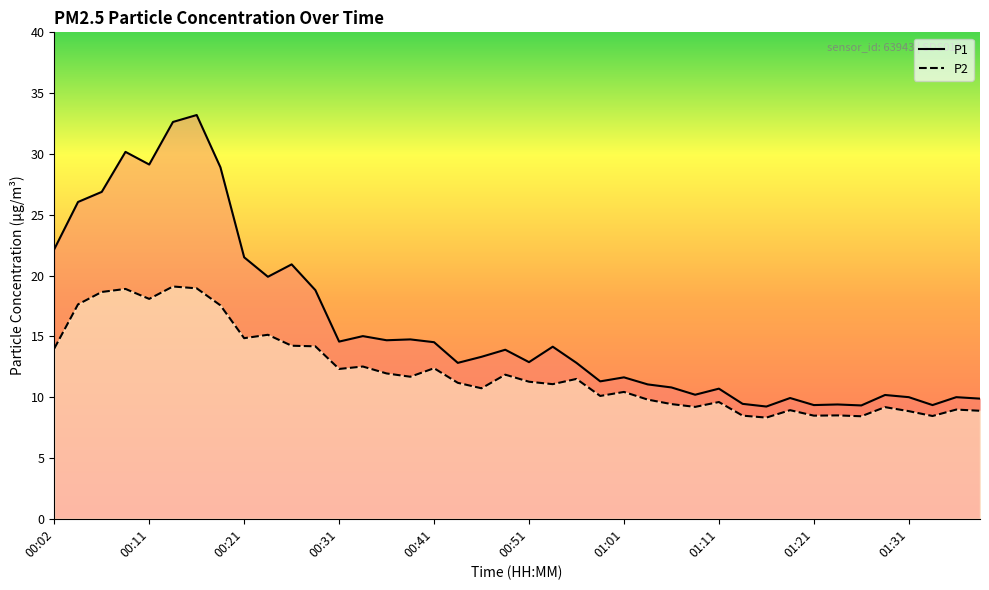

True or false: P1 and P2 cross at least once.

False